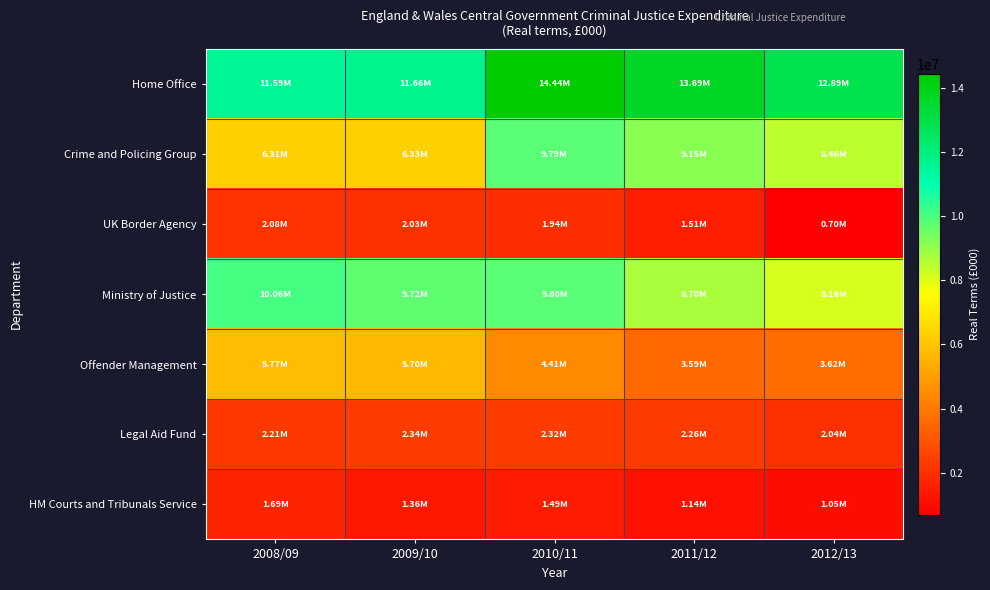

Which series has the largest range (max minus min)?

Crime and Policing Group